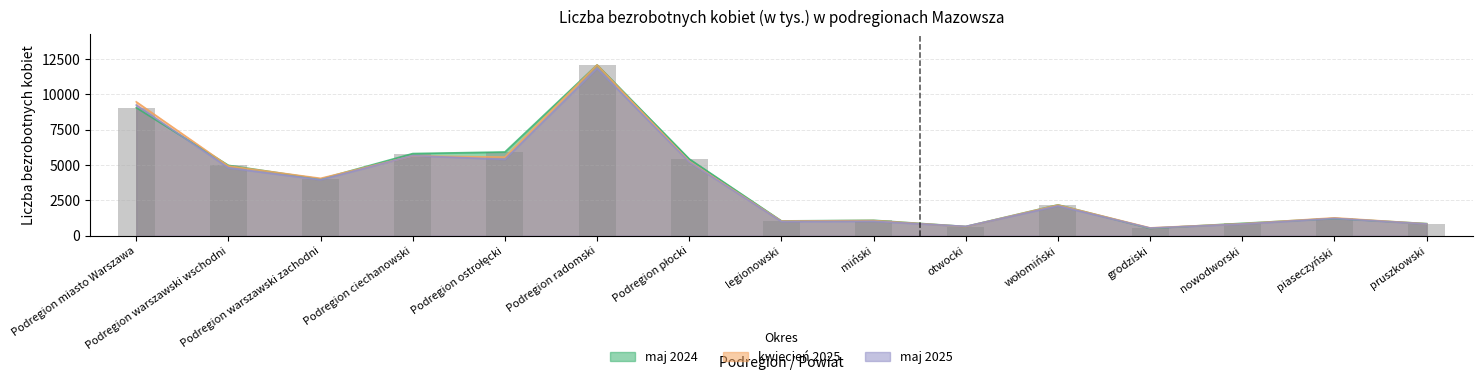

At which category is the sum across all series the highest?

Podregion radomski